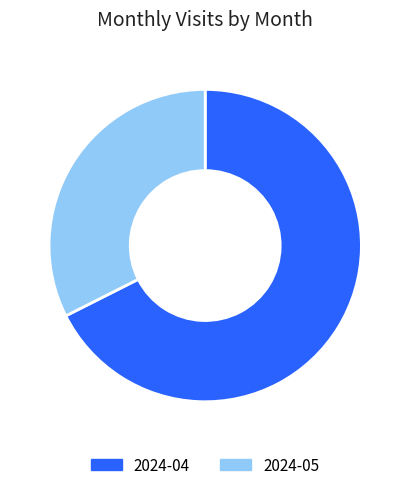

Rank the categories by value from lowest to highest.

2024-05, 2024-04